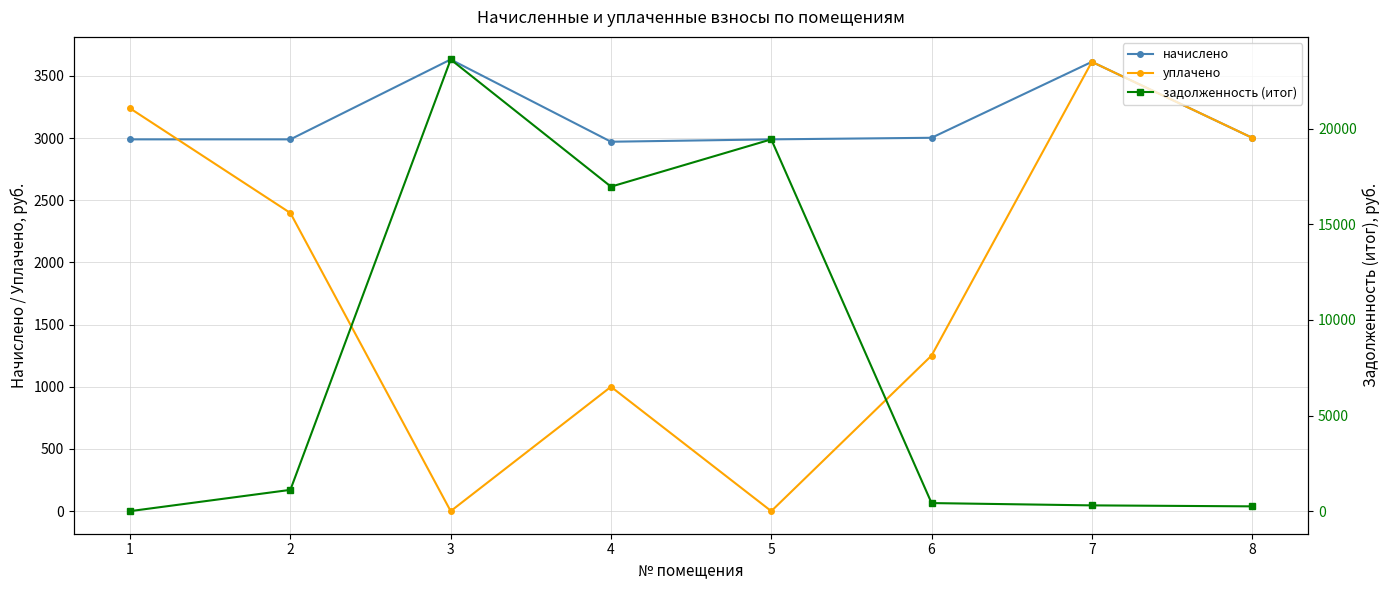

List the series in order of their overall mean, highest first.

задолженность (итог), начислено, уплачено